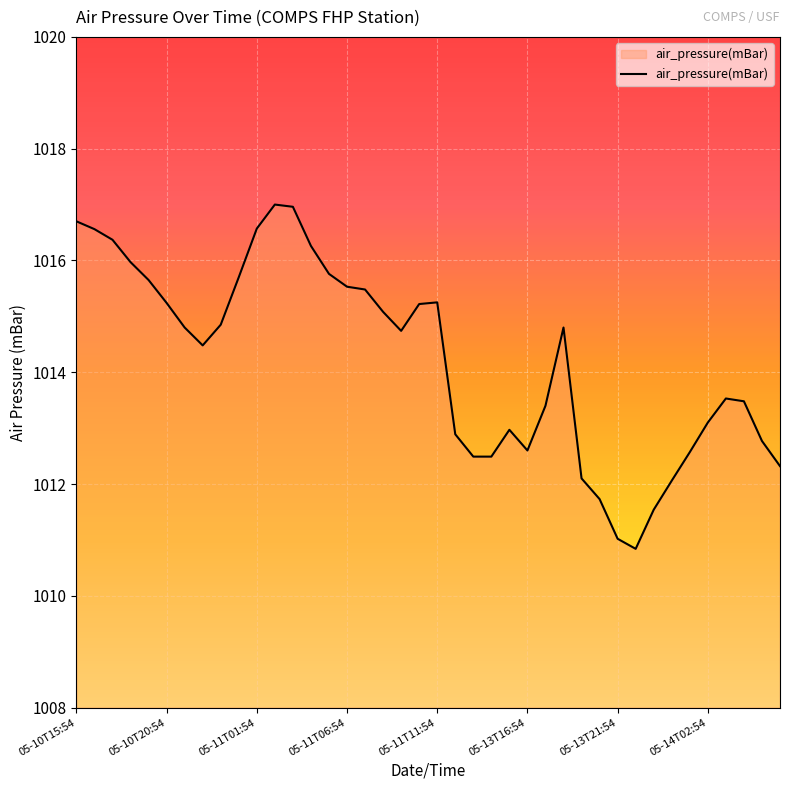

What is the difference between the maximum and minimum values?

6.2